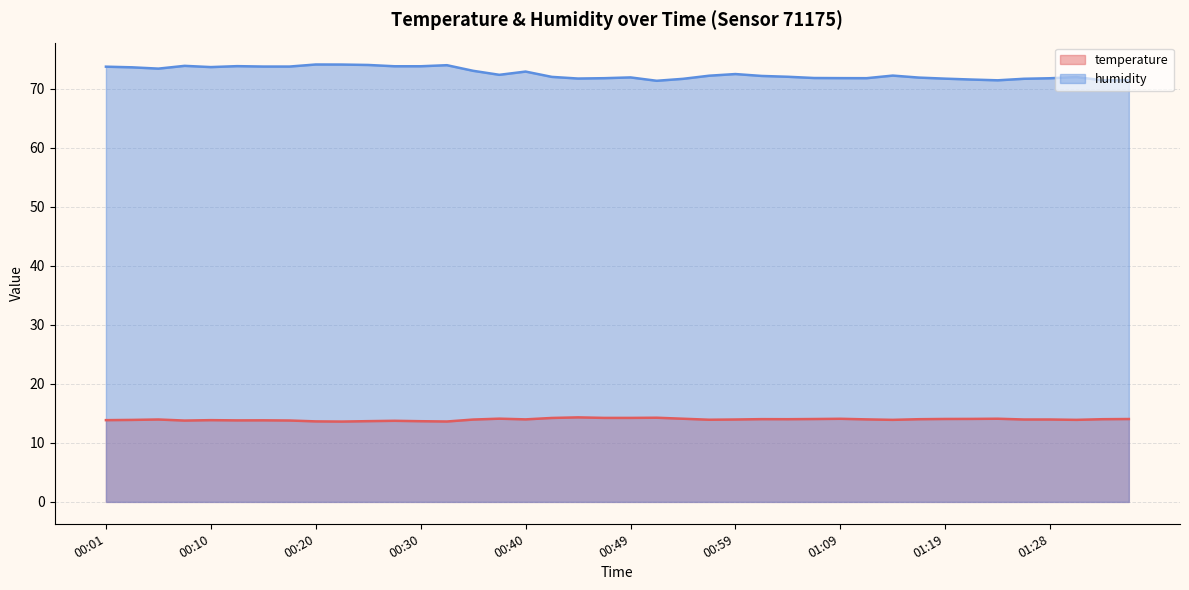

Reading right to left, transcribe all the data shown in this chart.

temperature: 01:36=14.0	01:33=14.0	01:31=13.9	01:28=14.0	01:26=14.0	01:23=14.1	01:21=14.1	01:19=14.1	01:16=14.0	01:14=13.9	01:11=14.0	01:09=14.1	01:06=14.0	01:04=14.0	01:02=14.0	00:59=14.0	00:57=13.9	00:54=14.1	00:52=14.3	00:49=14.2	00:47=14.2	00:44=14.3	00:42=14.2	00:40=14.0	00:37=14.1	00:35=13.9	00:32=13.6	00:30=13.7	00:27=13.7	00:25=13.7	00:22=13.6	00:20=13.6	00:18=13.8	00:15=13.8	00:13=13.8	00:10=13.8	00:08=13.8	00:05=14.0	00:03=13.9	00:01=13.8
humidity: 01:36=71.4	01:33=71.4	01:31=72.0	01:28=71.8	01:26=71.7	01:23=71.4	01:21=71.5	01:19=71.7	01:16=71.9	01:14=72.2	01:11=71.8	01:09=71.8	01:06=71.8	01:04=72.0	01:02=72.2	00:59=72.5	00:57=72.2	00:54=71.7	00:52=71.3	00:49=71.9	00:47=71.8	00:44=71.7	00:42=72.0	00:40=72.9	00:37=72.3	00:35=73.0	00:32=74.0	00:30=73.8	00:27=73.8	00:25=74.0	00:22=74.1	00:20=74.1	00:18=73.8	00:15=73.8	00:13=73.8	00:10=73.7	00:08=73.9	00:05=73.4	00:03=73.6	00:01=73.7